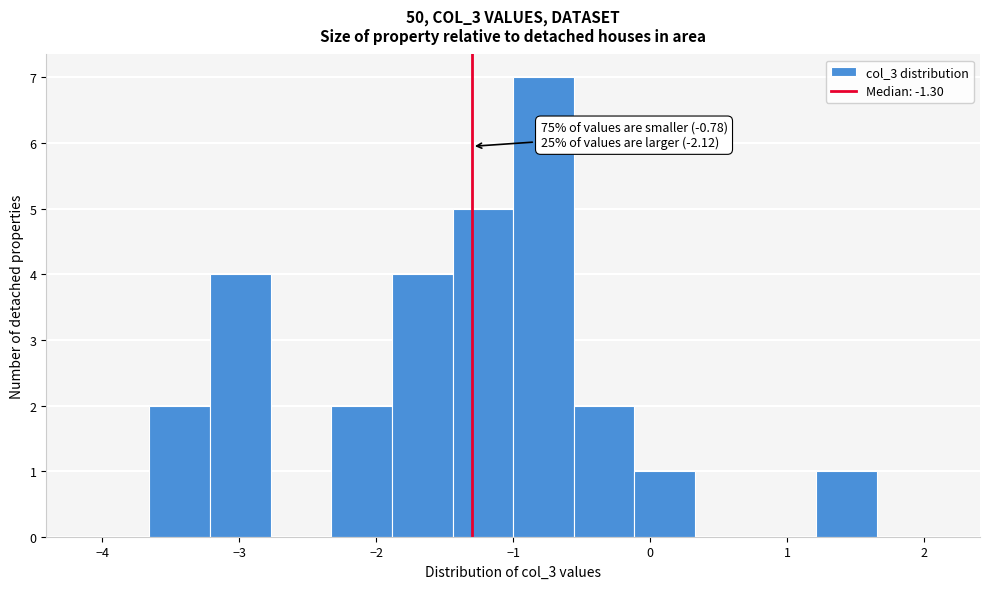

Over which range of the x-axis is the bar tallest?

-1.0 to -0.6